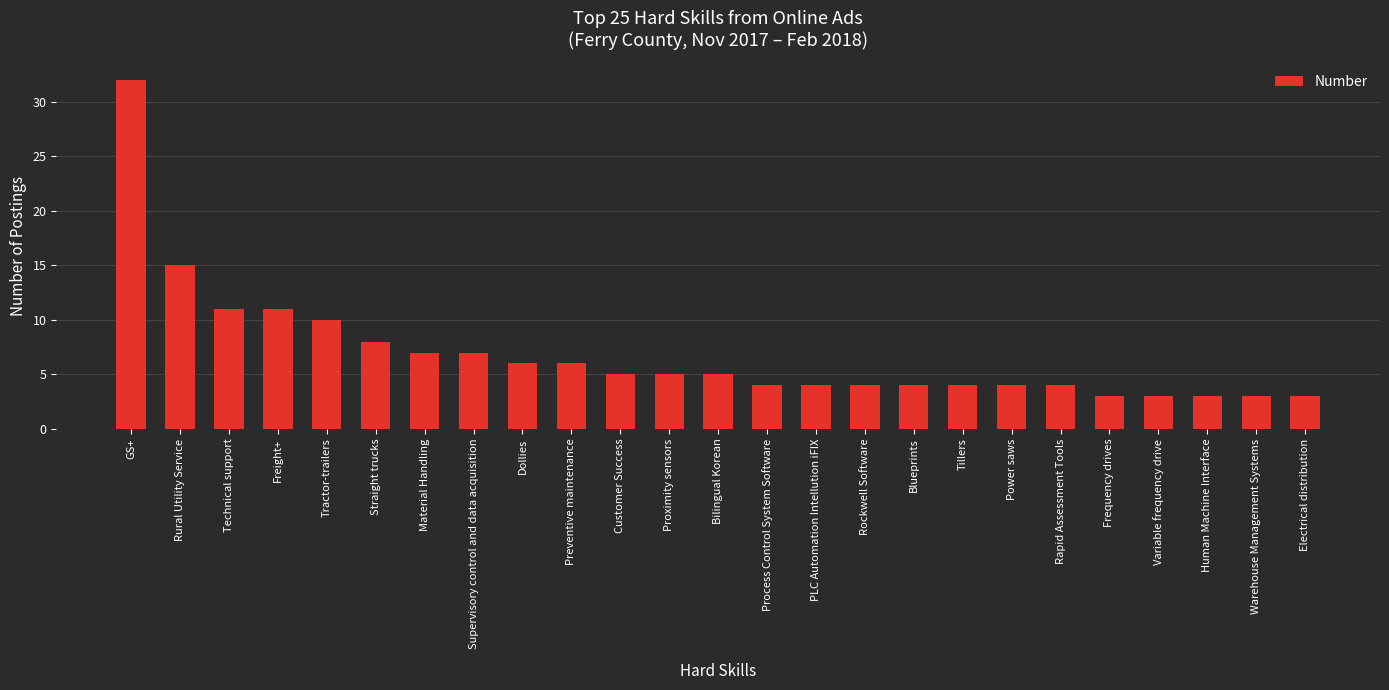

Reading left to right, what are all the values shown in this chart?

GS+=32	Rural Utility Service=15	Technical support=11	Freight+=11	Tractor-trailers=10	Straight trucks=8	Material Handling=7	Supervisory control and data acquisition=7	Dollies=6	Preventive maintenance=6	Customer Success=5	Proximity sensors=5	Bilingual Korean=5	Process Control System Software=4	PLC Automation Intellution iFIX=4	Rockwell Software=4	Blueprints=4	Tillers=4	Power saws=4	Rapid Assessment Tools=4	Frequency drives=3	Variable frequency drive=3	Human Machine Interface=3	Warehouse Management Systems=3	Electrical distribution=3